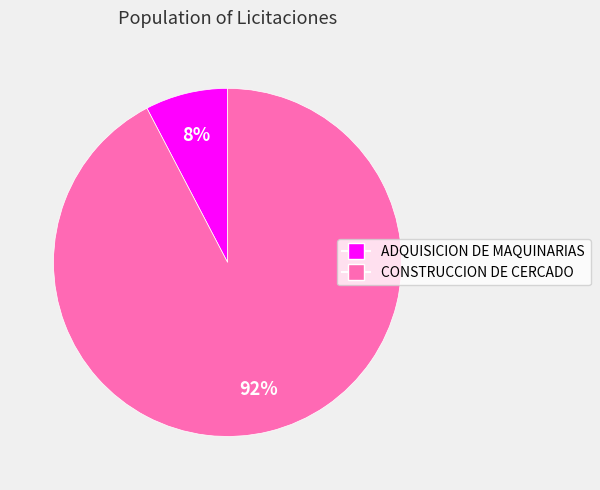

To the nearest percent, what is the average slice percentage?

50%